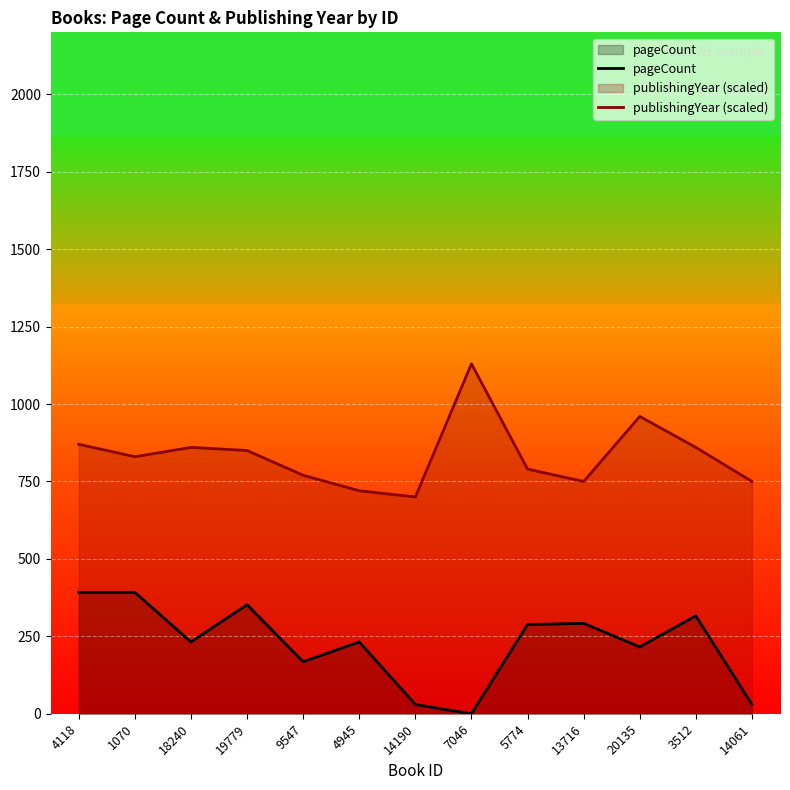

Which series has the largest total across all categories?

publishingYear (scaled)